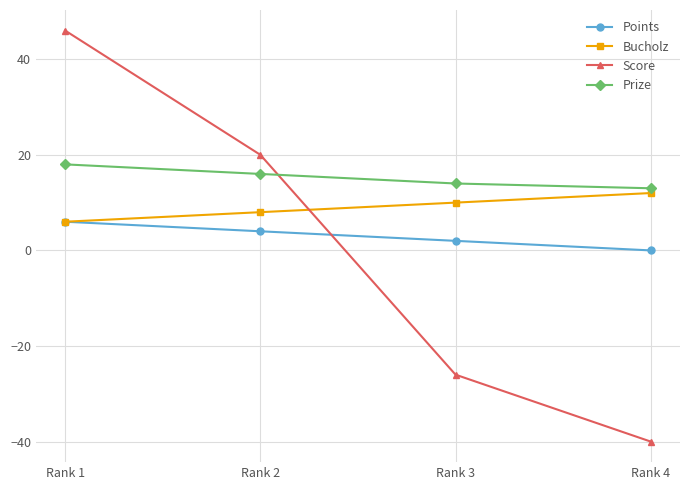

Which series changed the most between Rank 2 and Rank 4?

Score